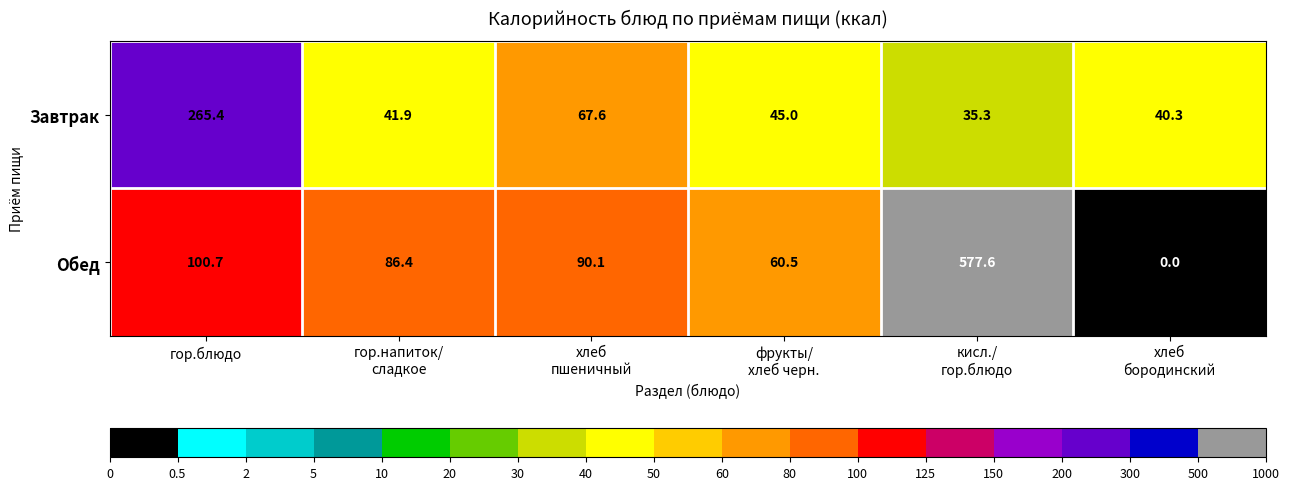

What is the difference between the maximum and minimum values in the Обед series?

577.6